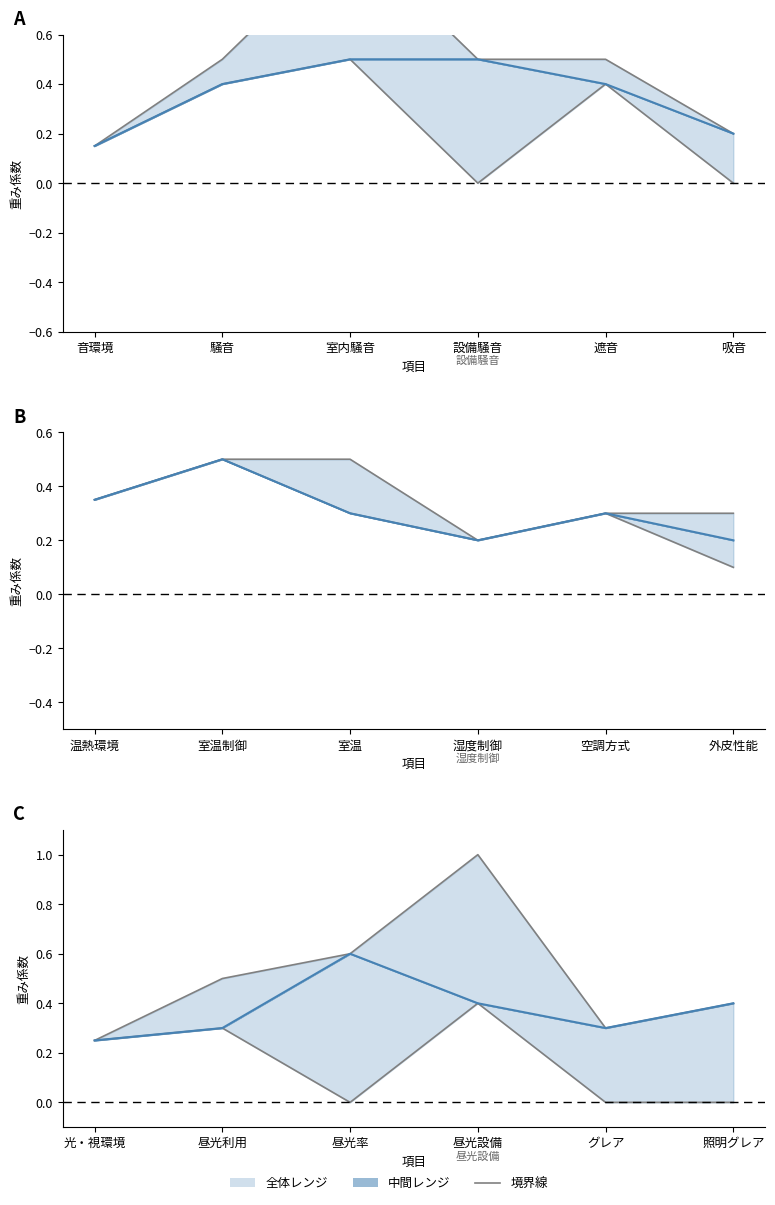

The 下限 series shows 0.3 at 昼光設備. True or false?

False